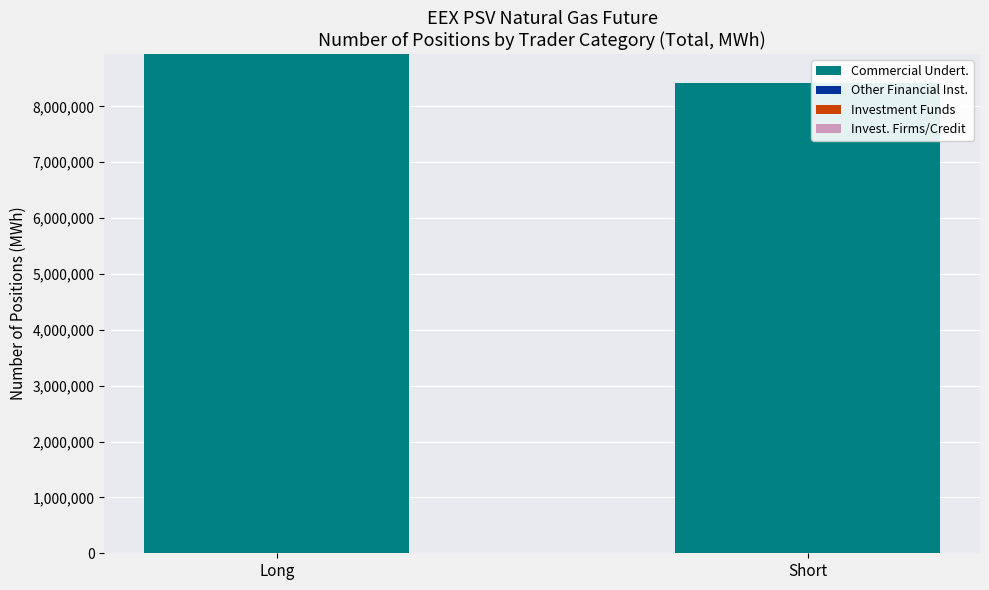

The chart shows a value of 8417520 at Short. True or false?

True